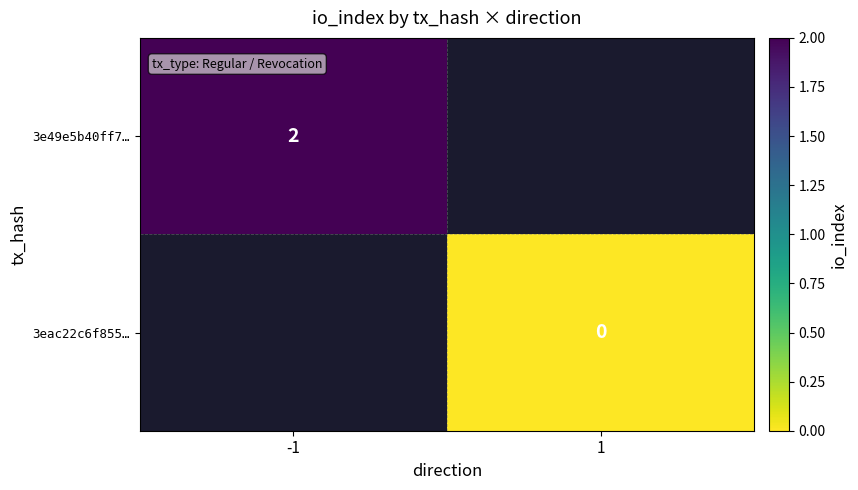

Rank the categories by 3eac22c6f855… value from highest to lowest.

-1, 1